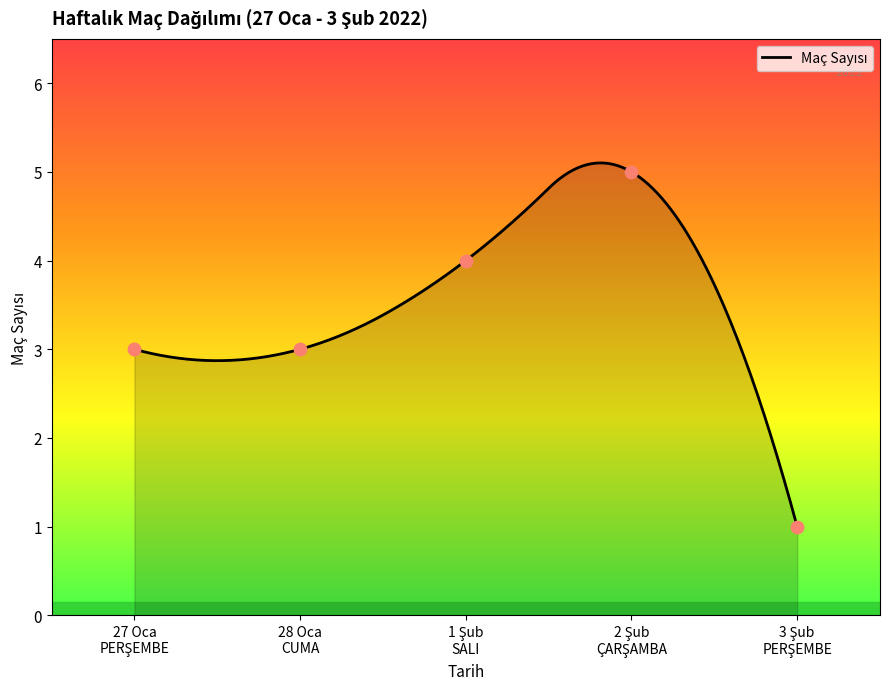

Which has a higher value, 2022-02-02 ÇARŞAMBA or 2022-01-28 CUMA?

2022-02-02 ÇARŞAMBA